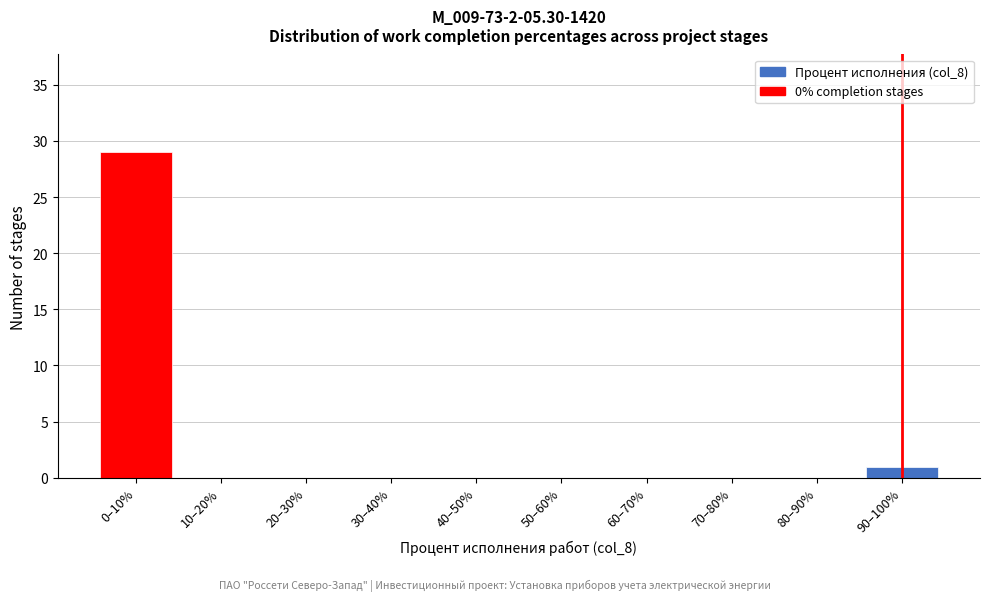

Reading right to left, what are all the values shown in this chart?

90–100%=1	80–90%=0	70–80%=0	60–70%=0	50–60%=0	40–50%=0	30–40%=0	20–30%=0	10–20%=0	0–10%=29